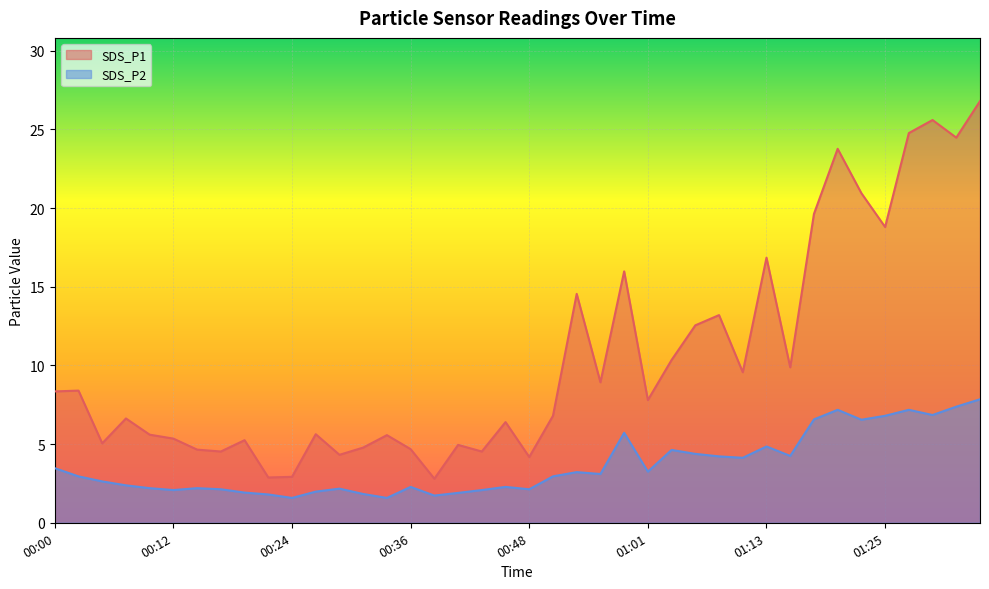

How many lines are shown in the chart?

2